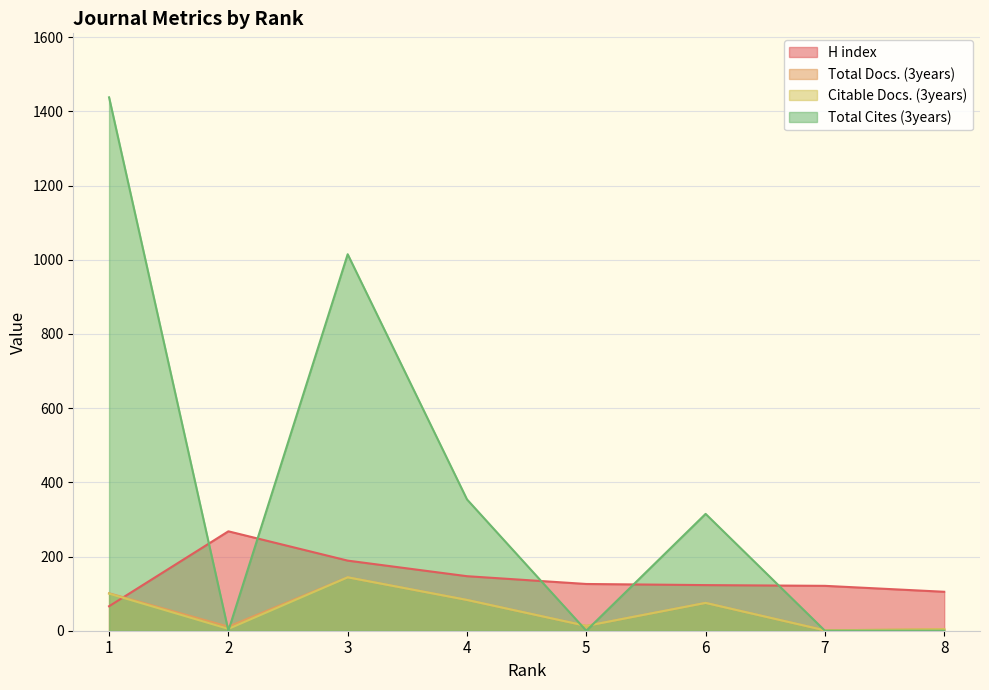

What is the difference between the second highest and second lowest values in the Total Cites (3years) series?

1015